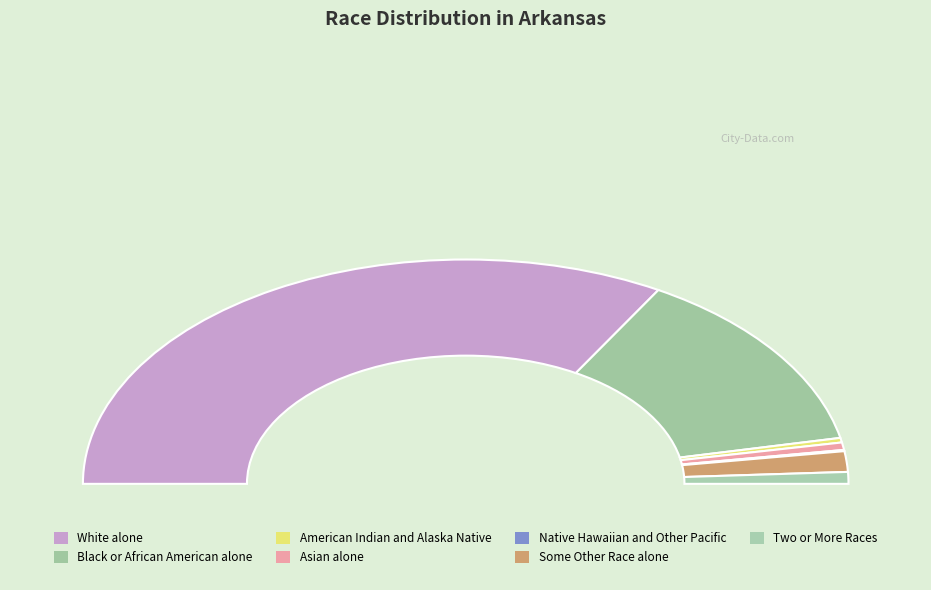

Combined, what portion of the pie is Some Other Race alone and Black or African American alone?

29.6%